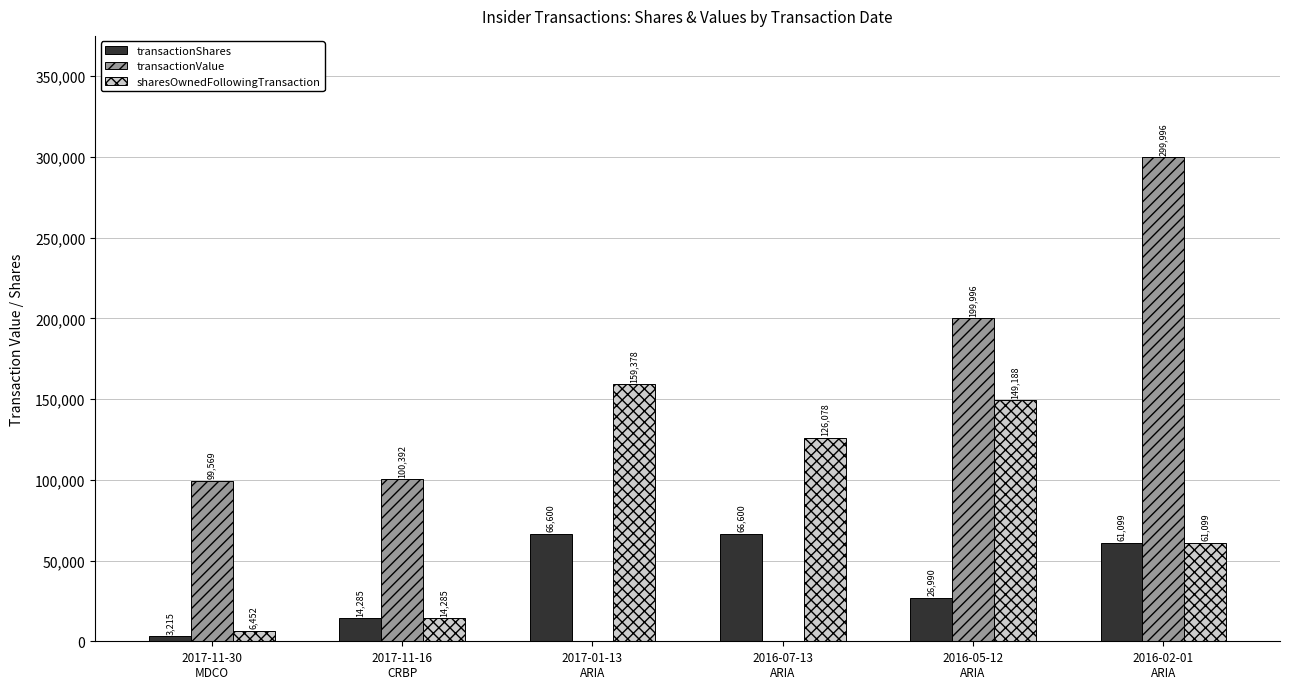

What is the sum of all transactionShares values?

238789